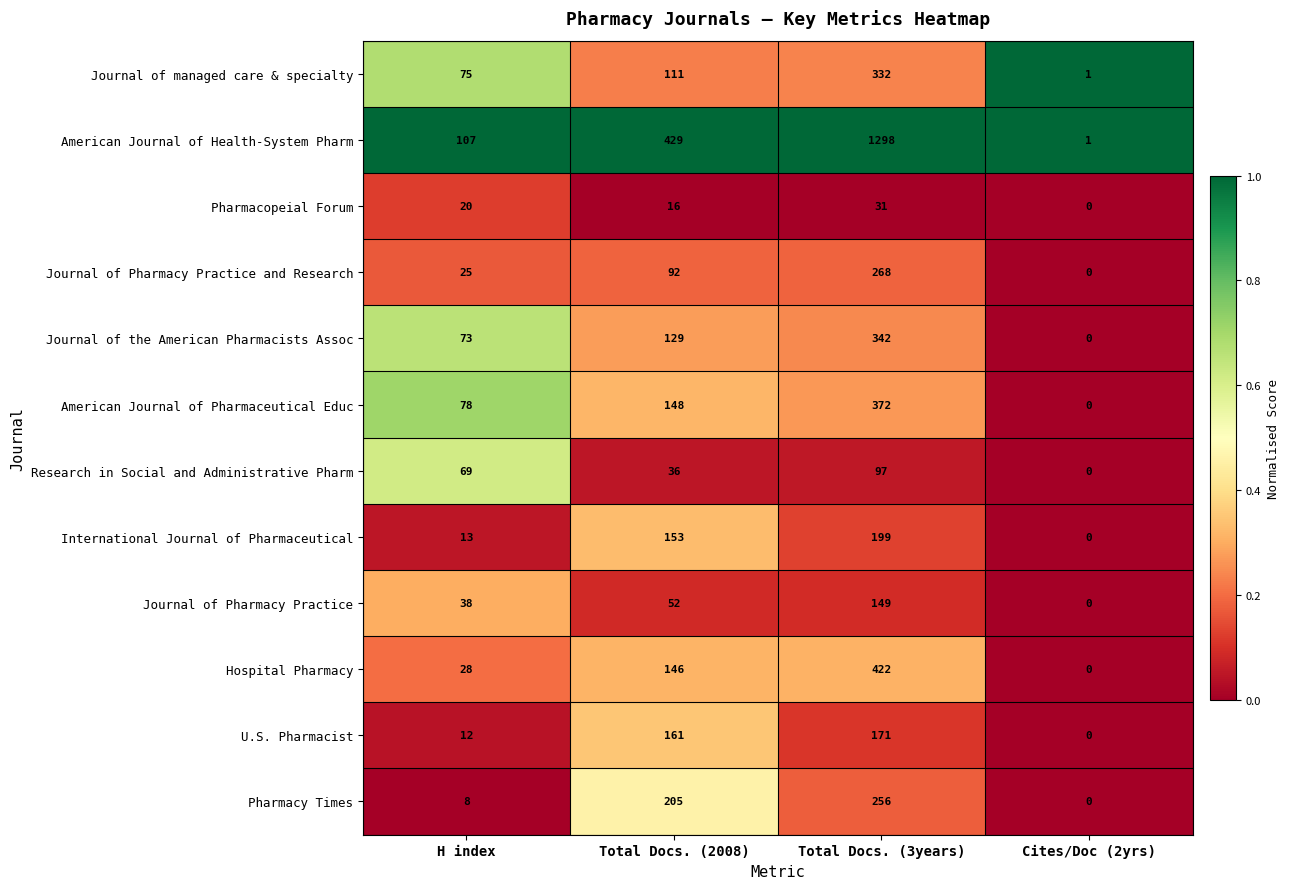

What is the difference between the maximum and minimum values in the Research in Social and Administrative Pharm series?

97